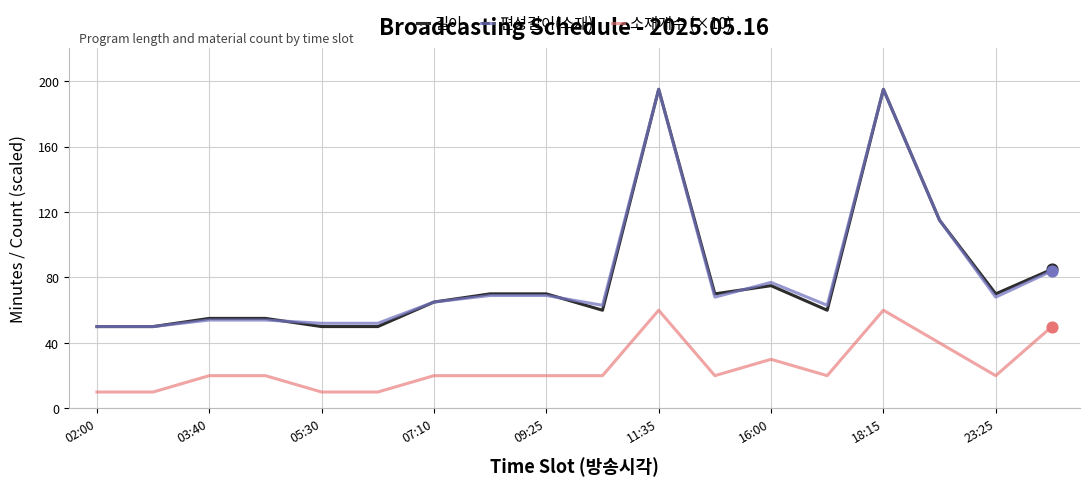

What are all the series names shown in the legend?

길이, 편성길이(소재), 소재개수 (×10)